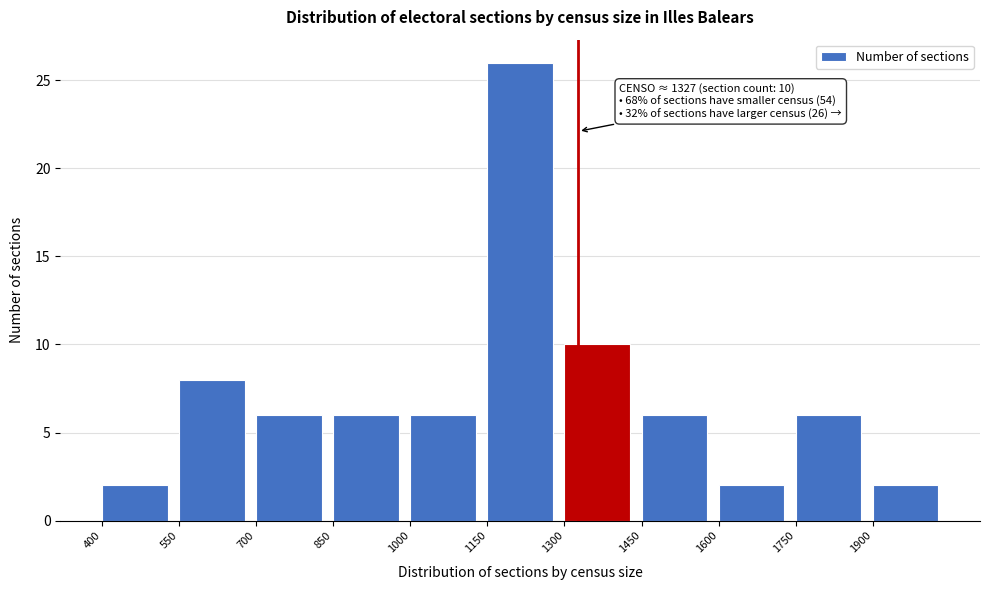

Which range on the x-axis has the tallest bar?

1150 to 1300